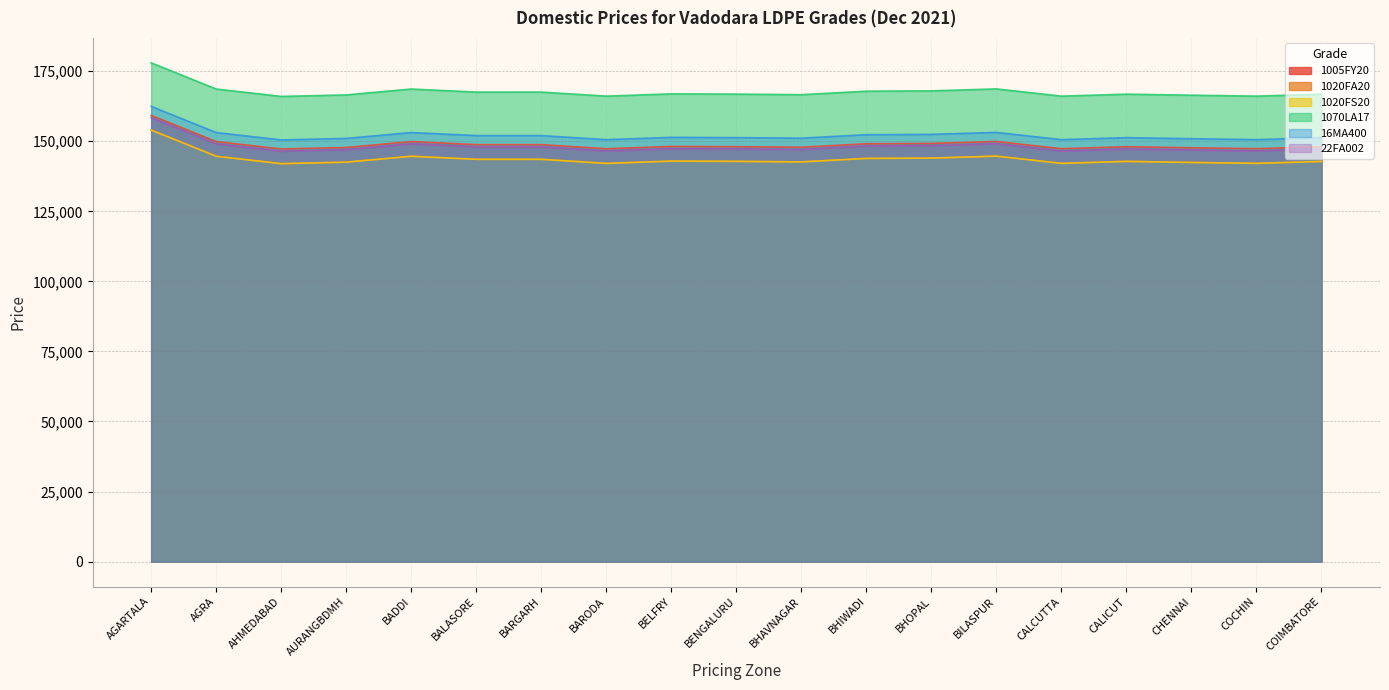

Which series has the largest total across all categories?

1070LA17